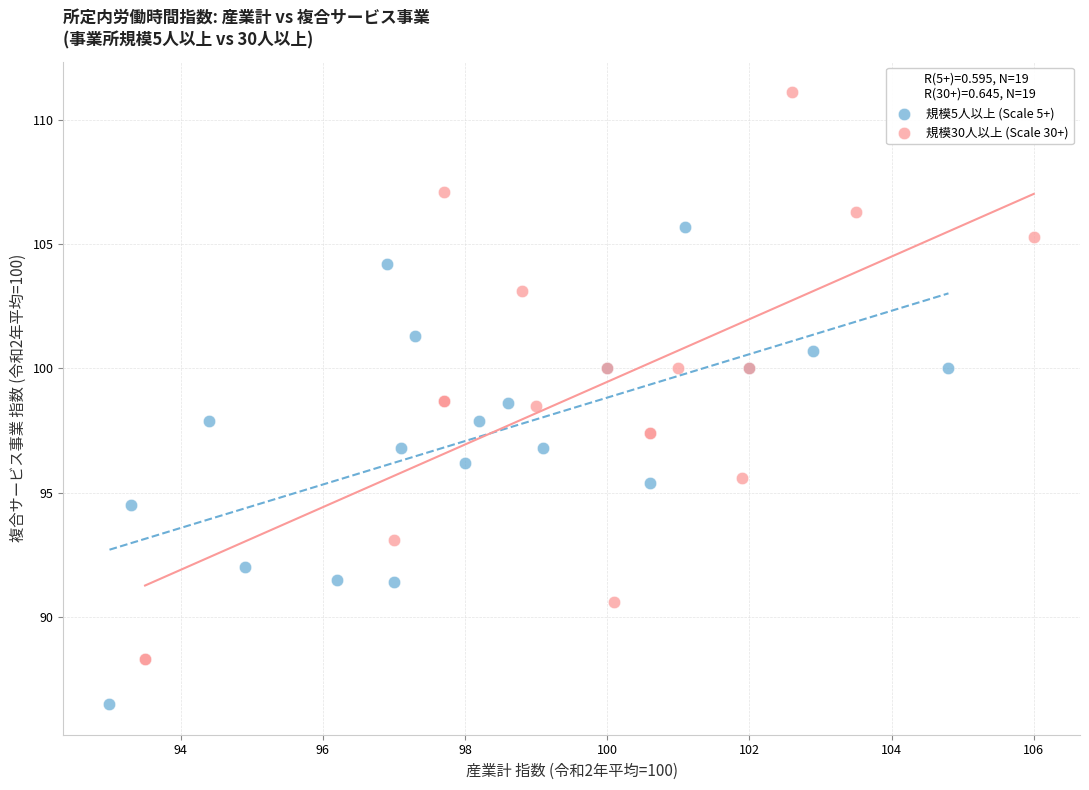

Which series reaches the minimum Y coordinate?

規模5人以上 (Scale 5+)